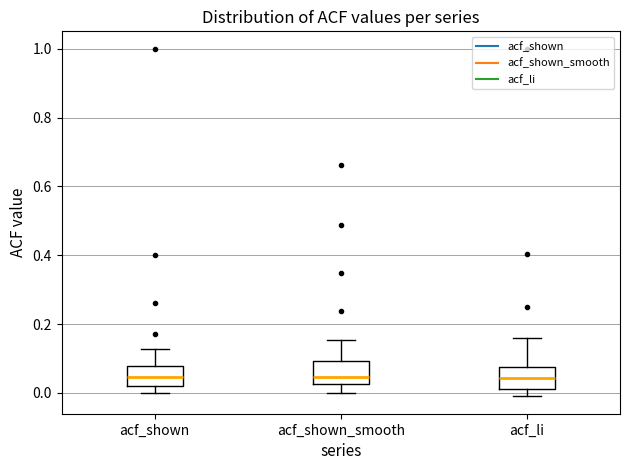

Reading left to right, transcribe this box plot: for each box, give where its median line is, the range the box spans, and where its two whiskers end, as read against the y-axis. The values are not printed on the chart, so give them approximately, as read against the axis.

acf_shown: median 0.04, box 0.02 to 0.08, whiskers 0.00 to 0.12
acf_shown_smooth: median 0.04, box 0.02 to 0.10, whiskers 0.00 to 0.16
acf_li: median 0.04, box 0.02 to 0.08, whiskers 0.00 to 0.16